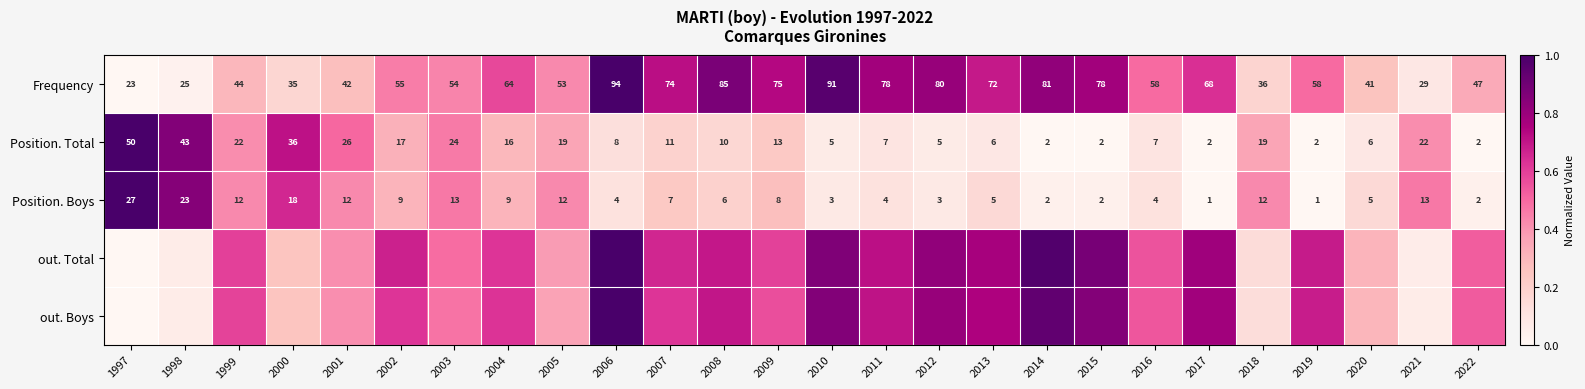

Is the value of Position. Total at 2016 greater than the value of Position. Boys at 2012?

Yes